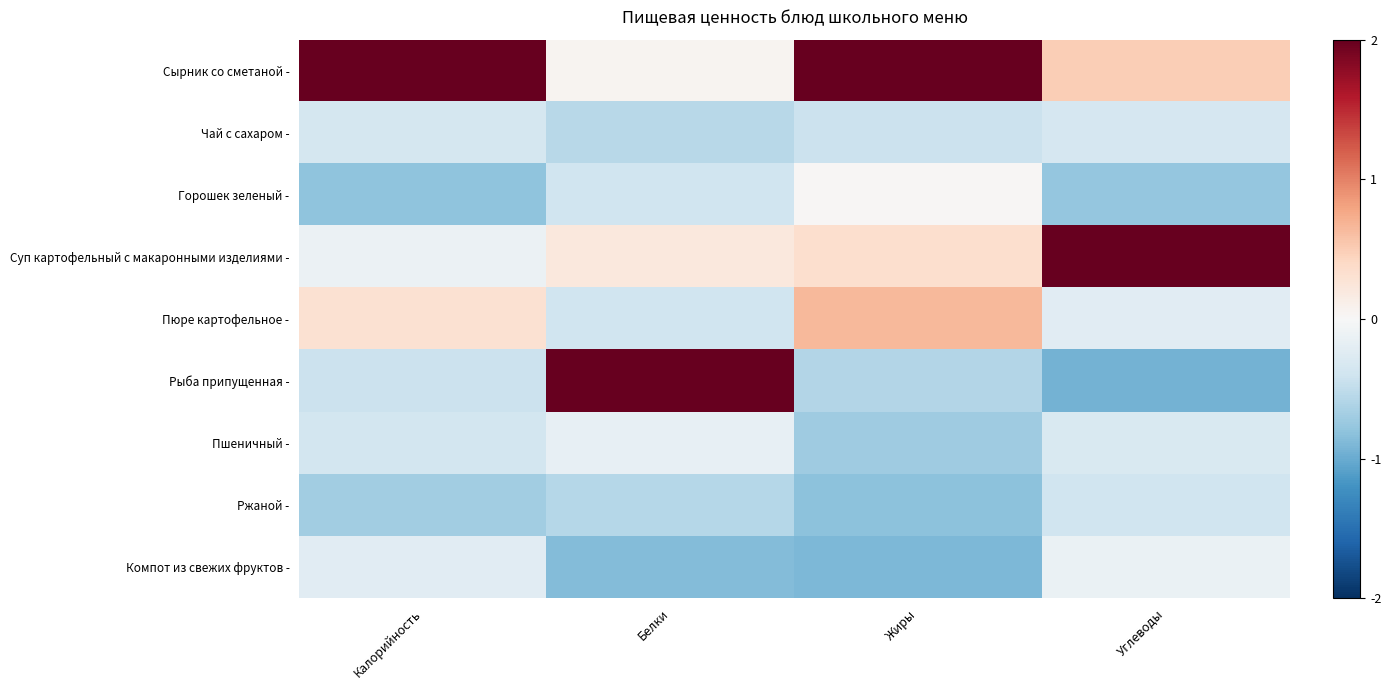

Which series has the largest range (max minus min)?

Рыба припущенная -